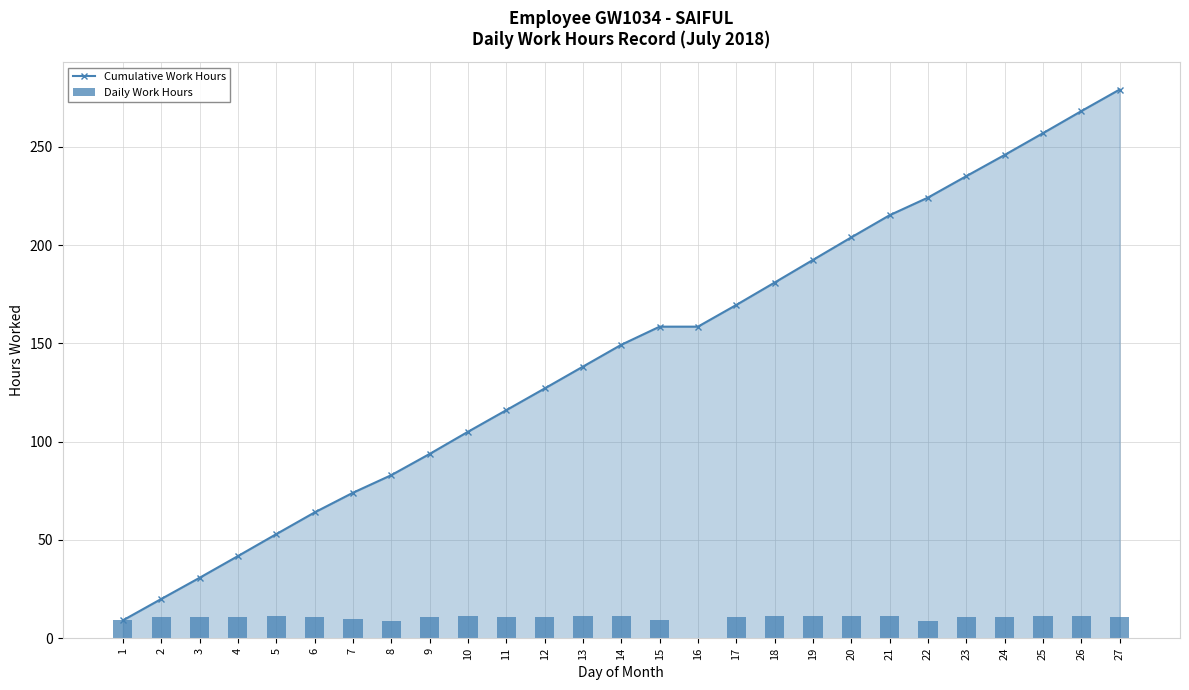

What is the value of the Cumulative Work Hours bar at the 16th from the left?

158.5